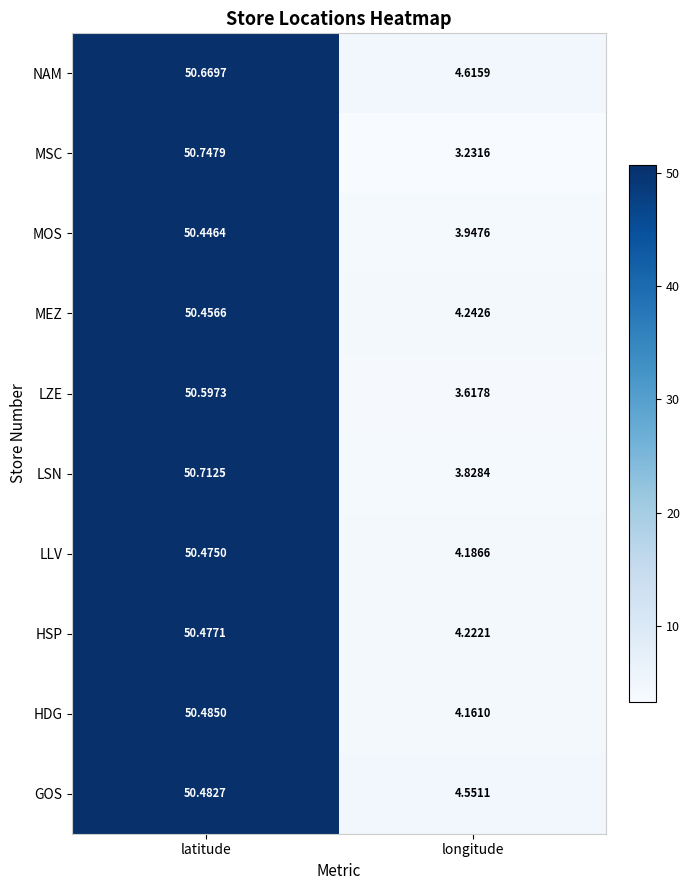

At how many categories does at least one series exceed 33?

1